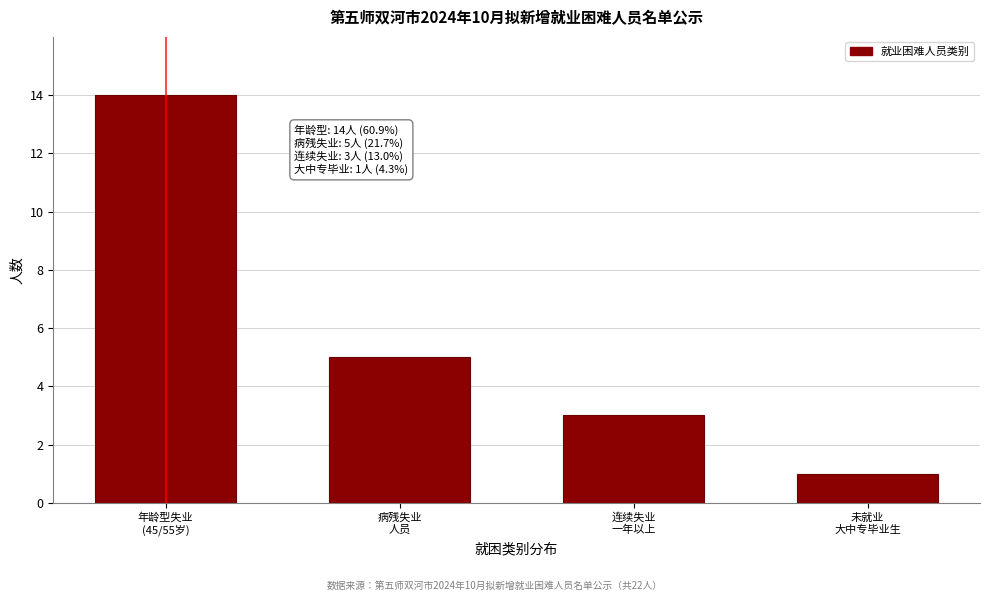

Reading left to right, what are all the values shown in this chart?

14	5	3	1